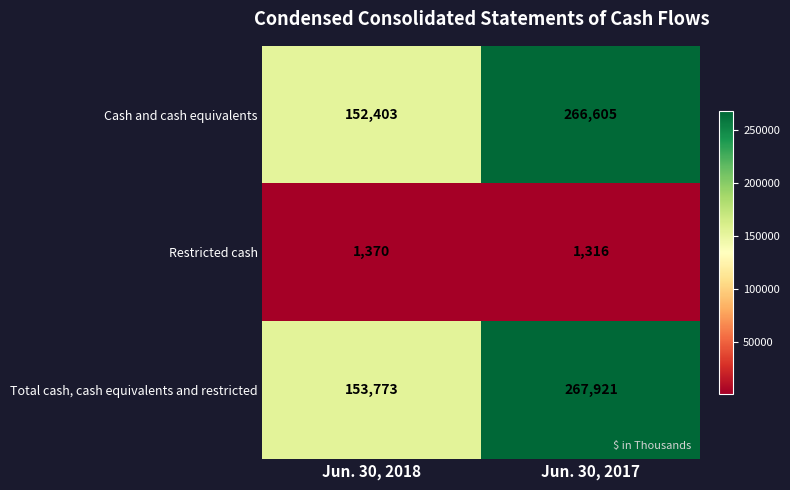

Reading right to left, list all the values displayed in this chart.

Cash and cash equivalents: 266605	152403
Restricted cash: 1316	1370
Total cash, cash equivalents and restricted: 267921	153773